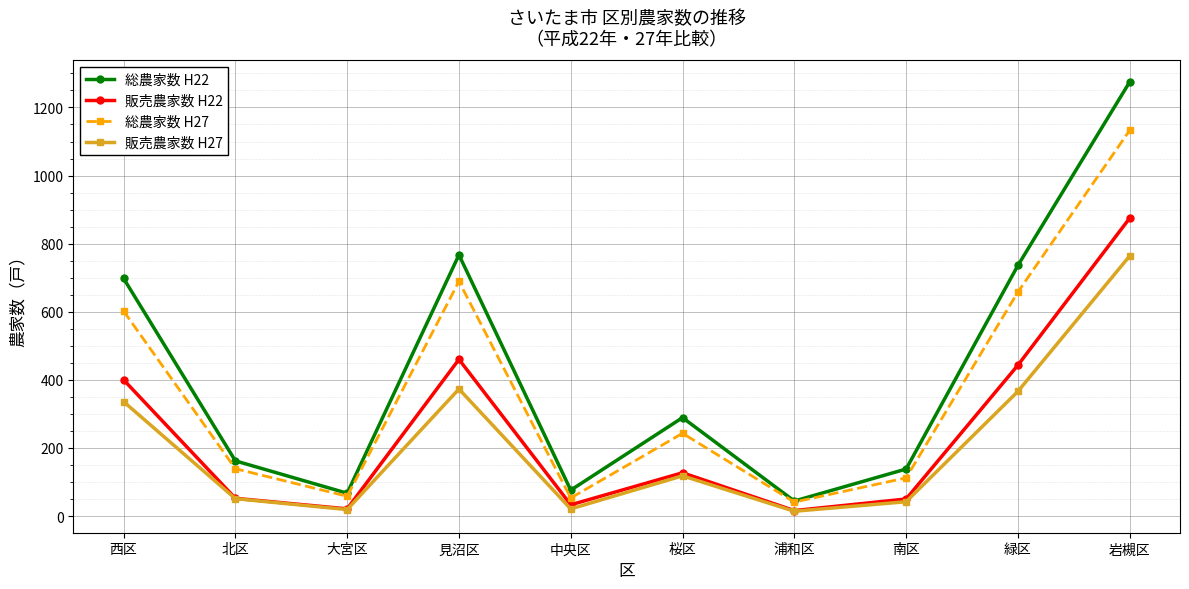

True or false: 総農家数 H27 has a value of 658 at 緑区.

True